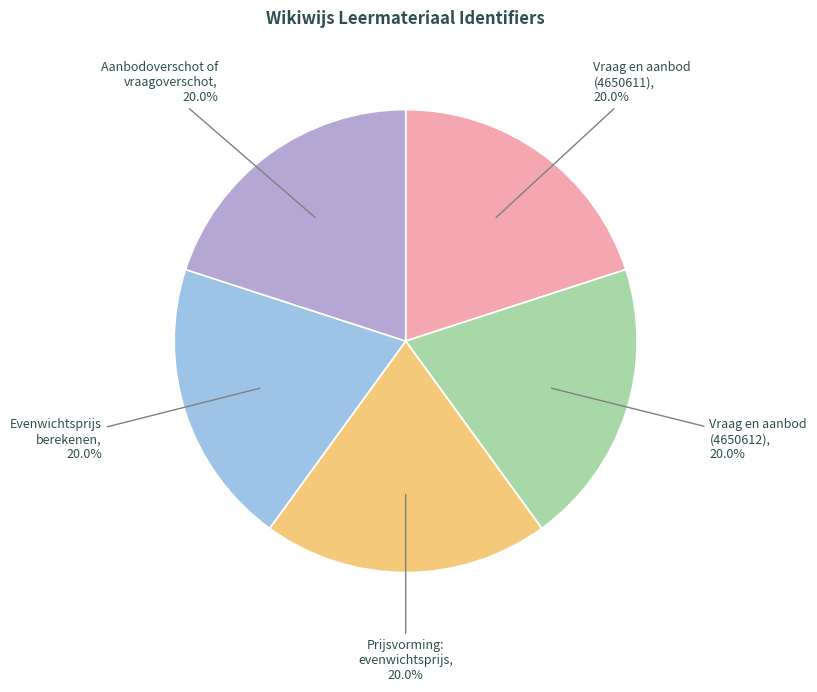

How many segments does this pie chart have?

5